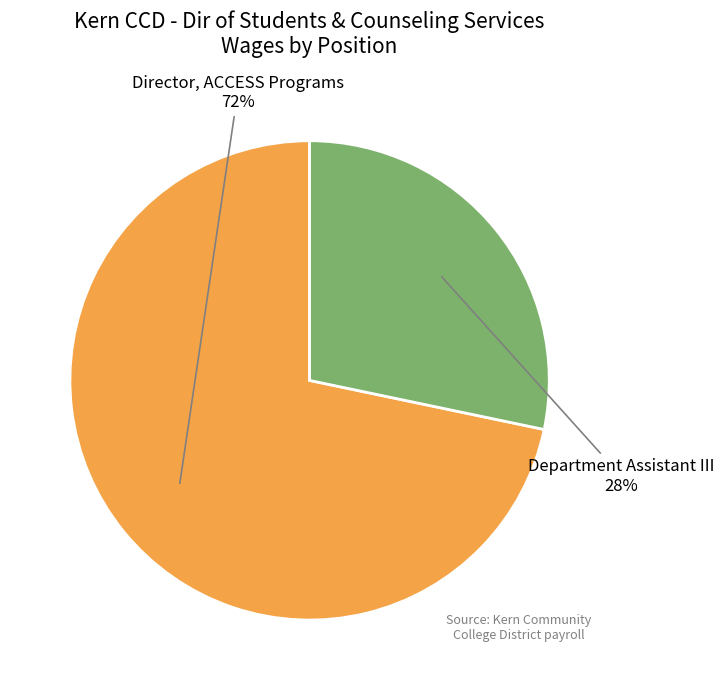

Does any single category account for the majority?

Yes